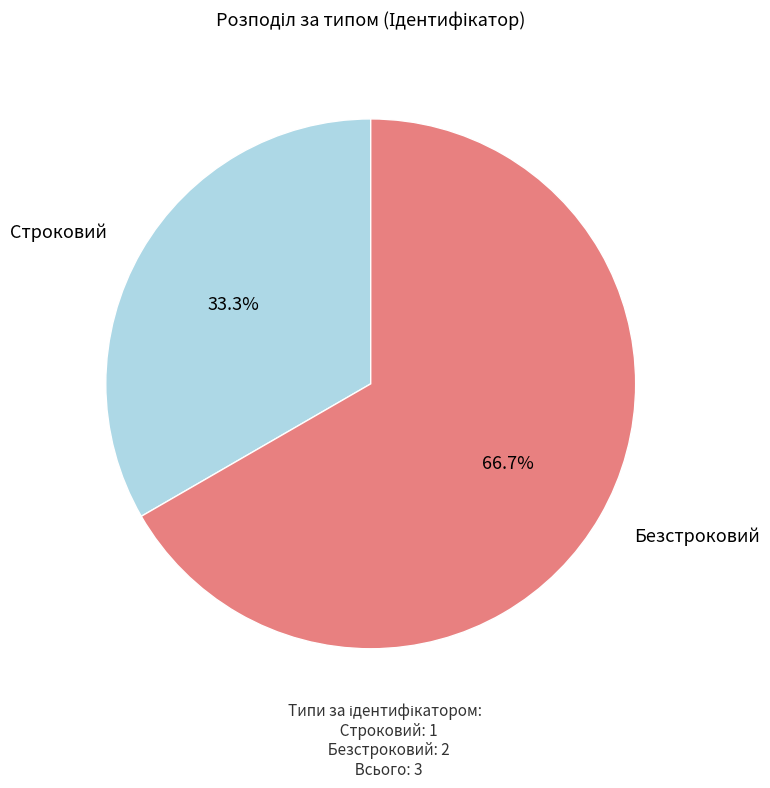

Does any single category account for the majority?

Yes